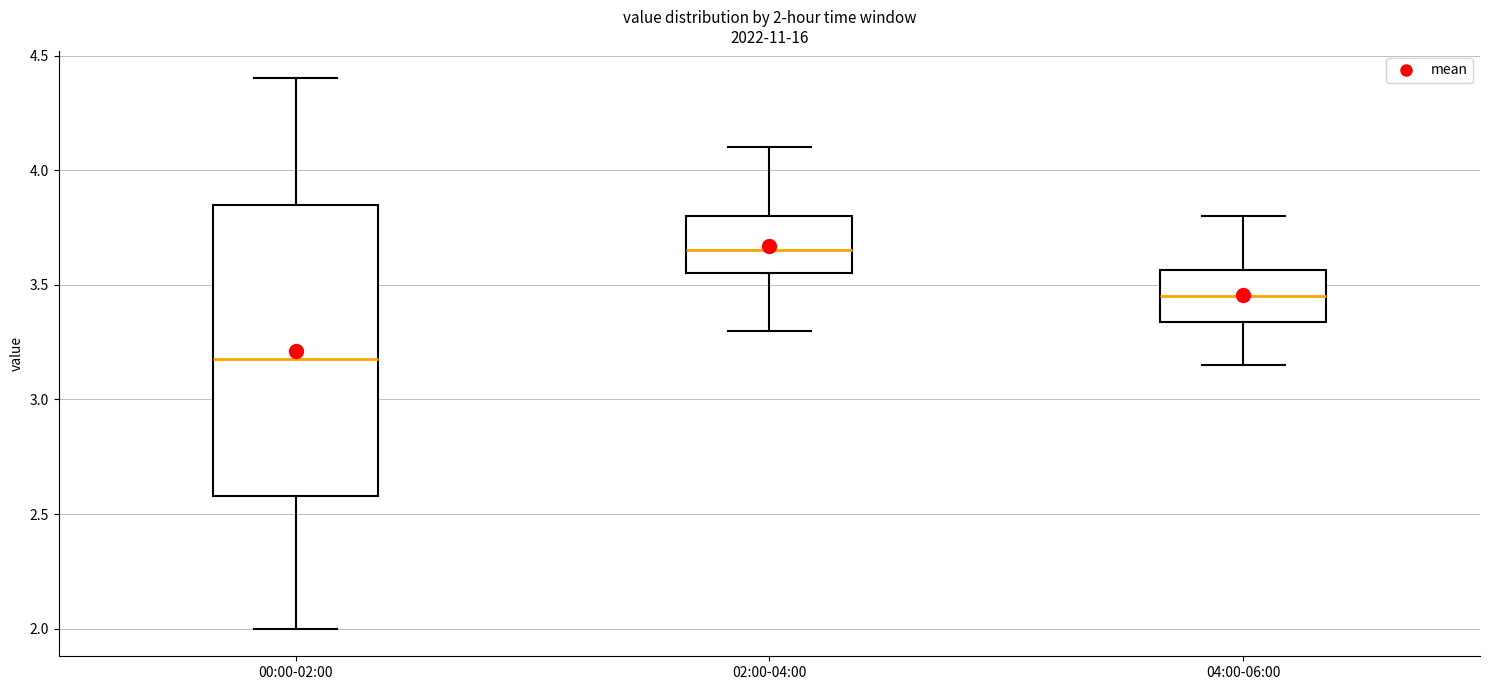

Comparing the boxes themselves (not the whiskers), which one is the tallest?

00:00-02:00